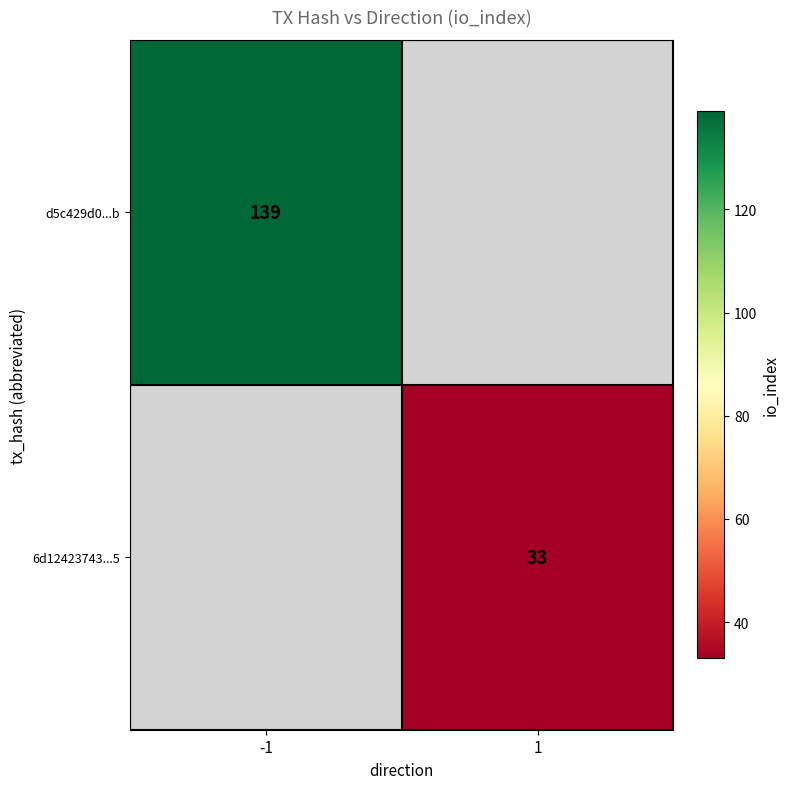

Is it true that d5c429d0...b equals 139 at -1?

True